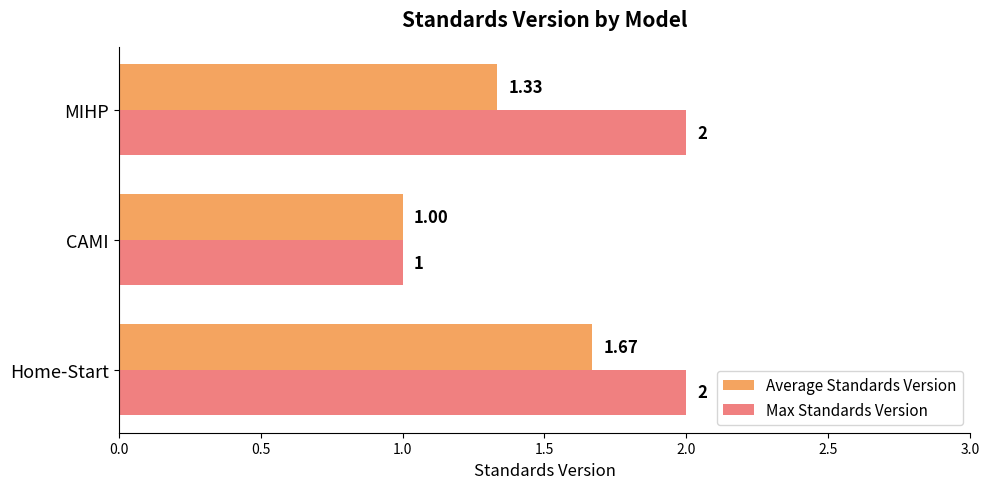

At which label is Max Standards Version closest to 1?

CAMI